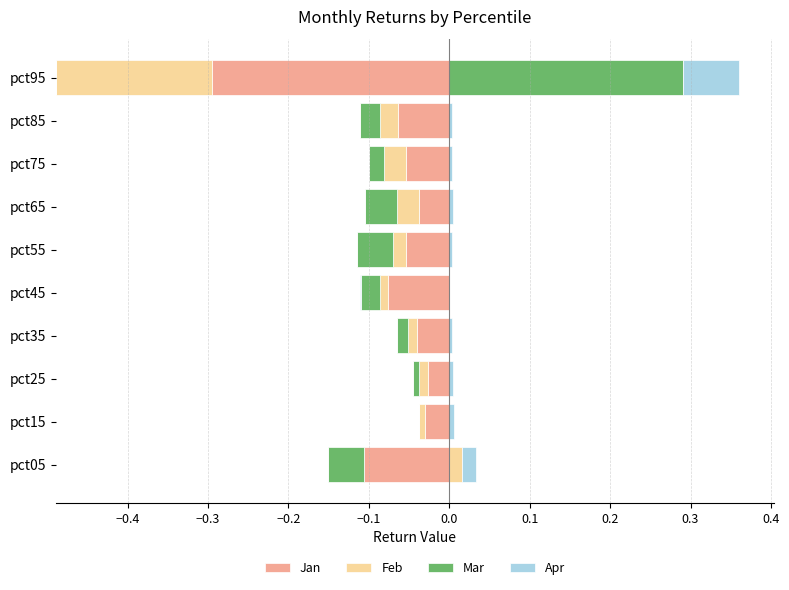

How many groups of bars are there?

10